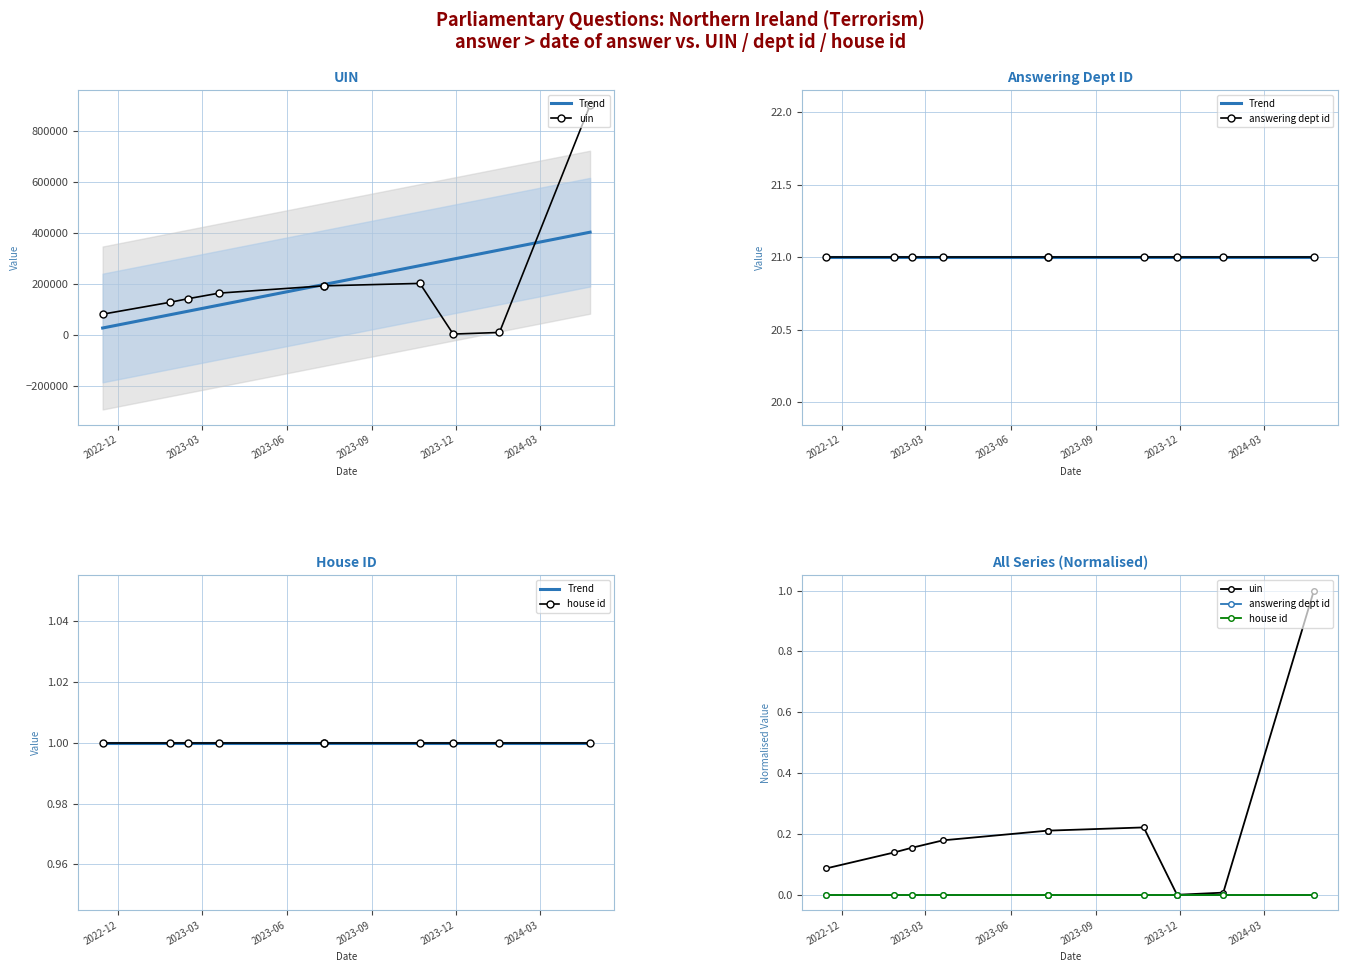

True or false: answering dept id has more than 2 points higher than both neighbors.

False